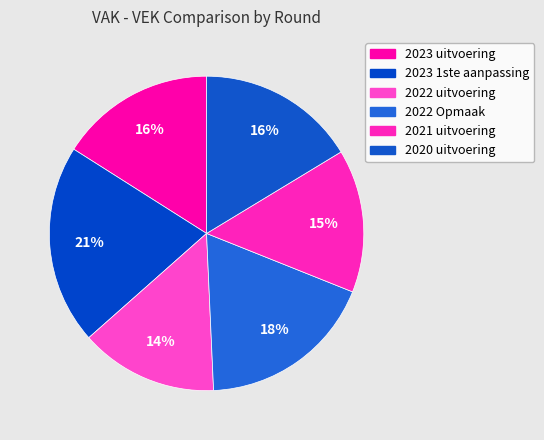

How many segments does this pie chart have?

6